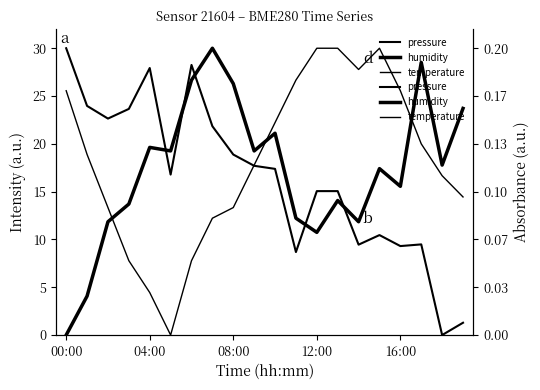

Reading left to right, list all the values displayed in this chart.

pressure: 30.0	24.0	22.6	23.7	27.9	16.8	28.3	21.8	18.9	17.7	17.4	8.7	15.1	15.1	9.5	10.5	9.3	9.5	0.0	1.3
humidity: 0.0	4.1	11.9	13.7	19.6	19.3	26.7	30.0	26.3	19.3	21.1	12.2	10.7	14.1	11.9	17.4	15.6	28.5	17.8	23.7
temperature: 25.6	18.9	13.3	7.8	4.4	0.0	7.8	12.2	13.3	17.8	22.2	26.7	30.0	30.0	27.8	30.0	25.6	20.0	16.7	14.4